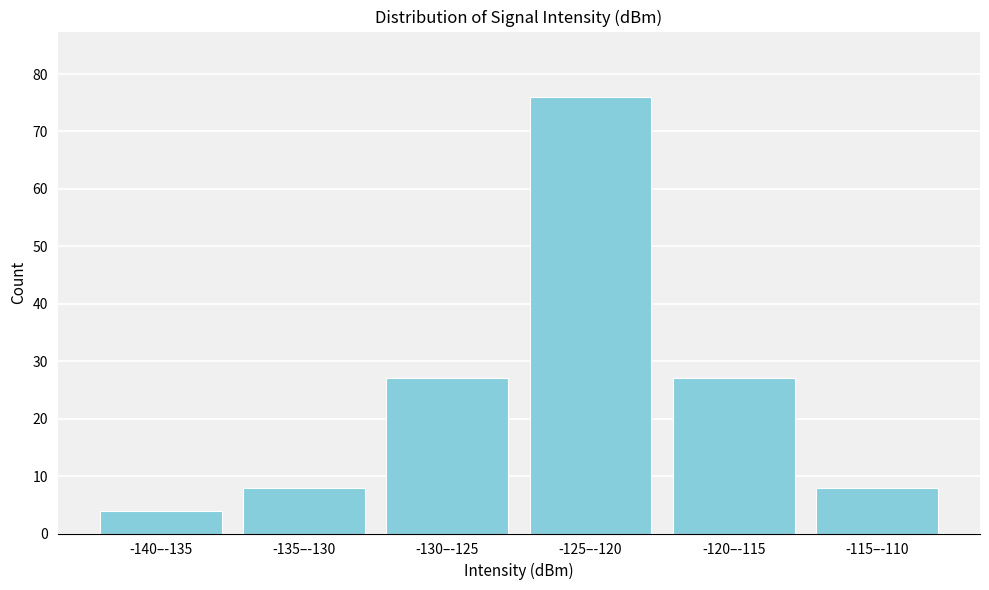

Reading left to right, list all the values displayed in this chart.

-140–-135=4	-135–-130=8	-130–-125=27	-125–-120=76	-120–-115=27	-115–-110=8